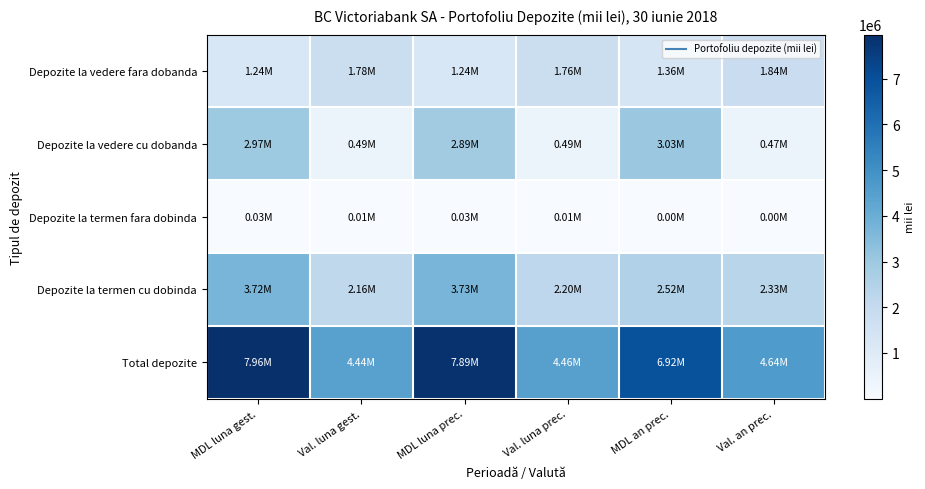

At which category is the sum across all series the highest?

MDL luna gest.